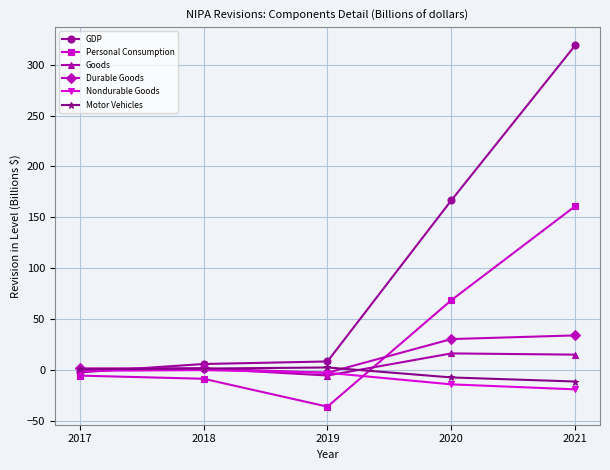

What is the difference between the Goods values at 2020 and 2018?

14.8